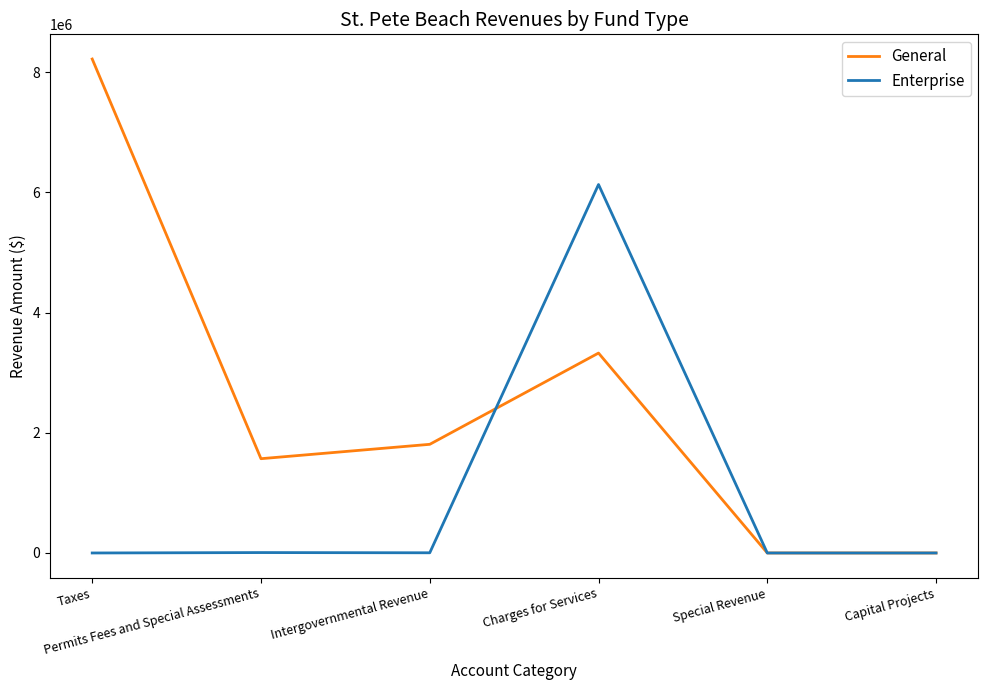

What is the highest value of the General series?

8218275